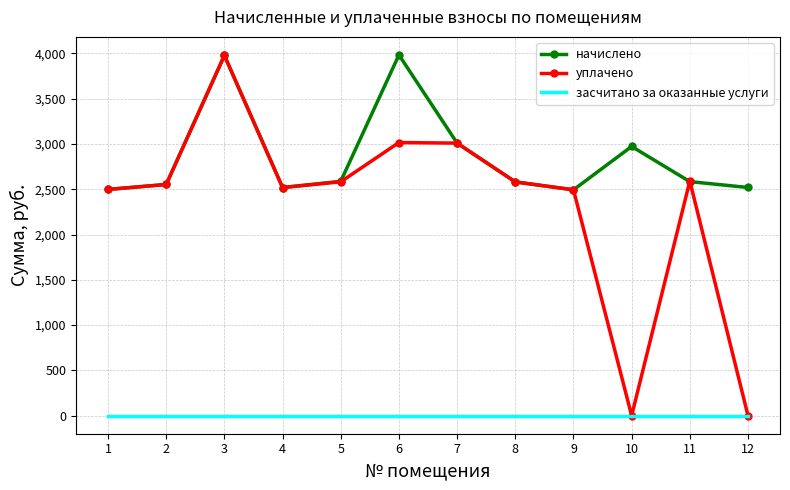

True or false: уплачено has more than 2 interior local peaks.

True